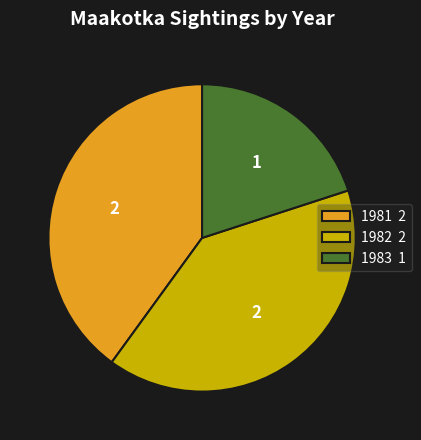

The 1983 slice represents 20% of the pie. True or false?

True